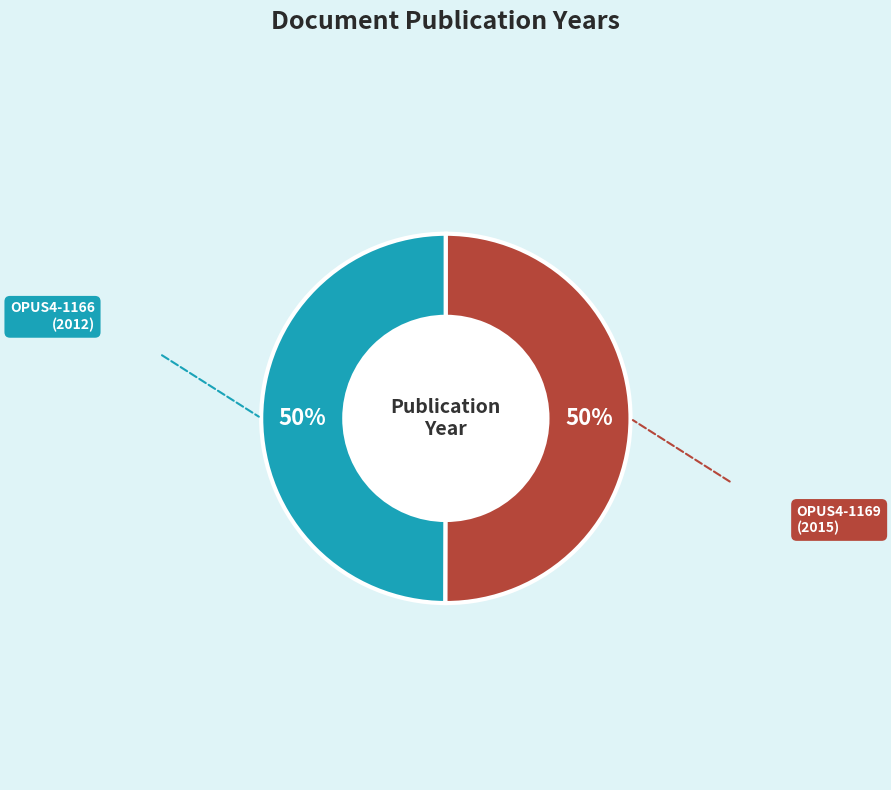

How many segments does this pie chart have?

2